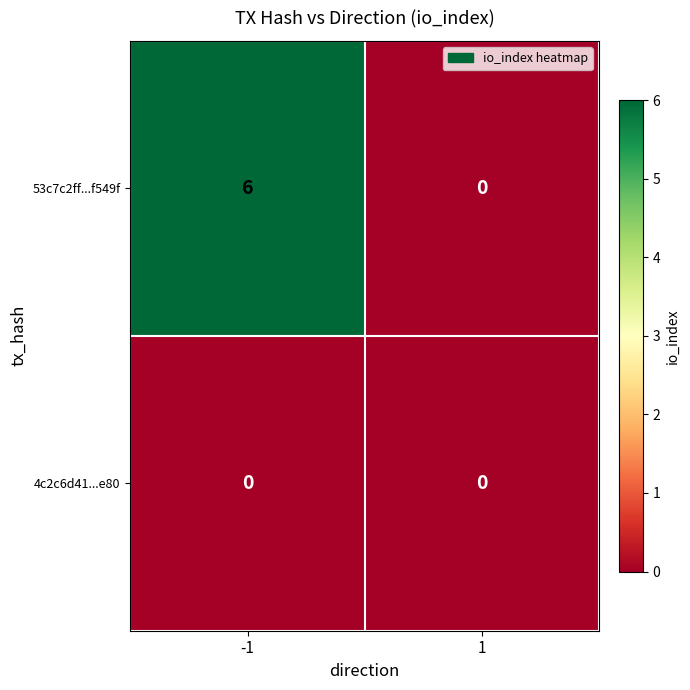

Rank the series by their average value, from highest to lowest.

53c7c2ff...f549f, 4c2c6d41...e80